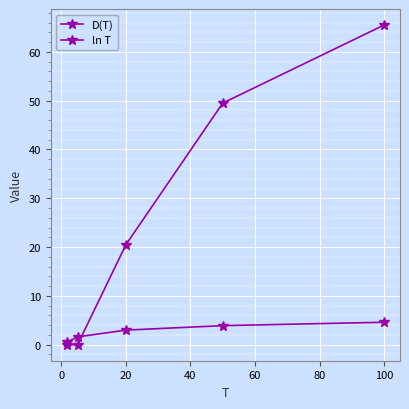

True or false: D(T) and ln T intersect in this chart.

True